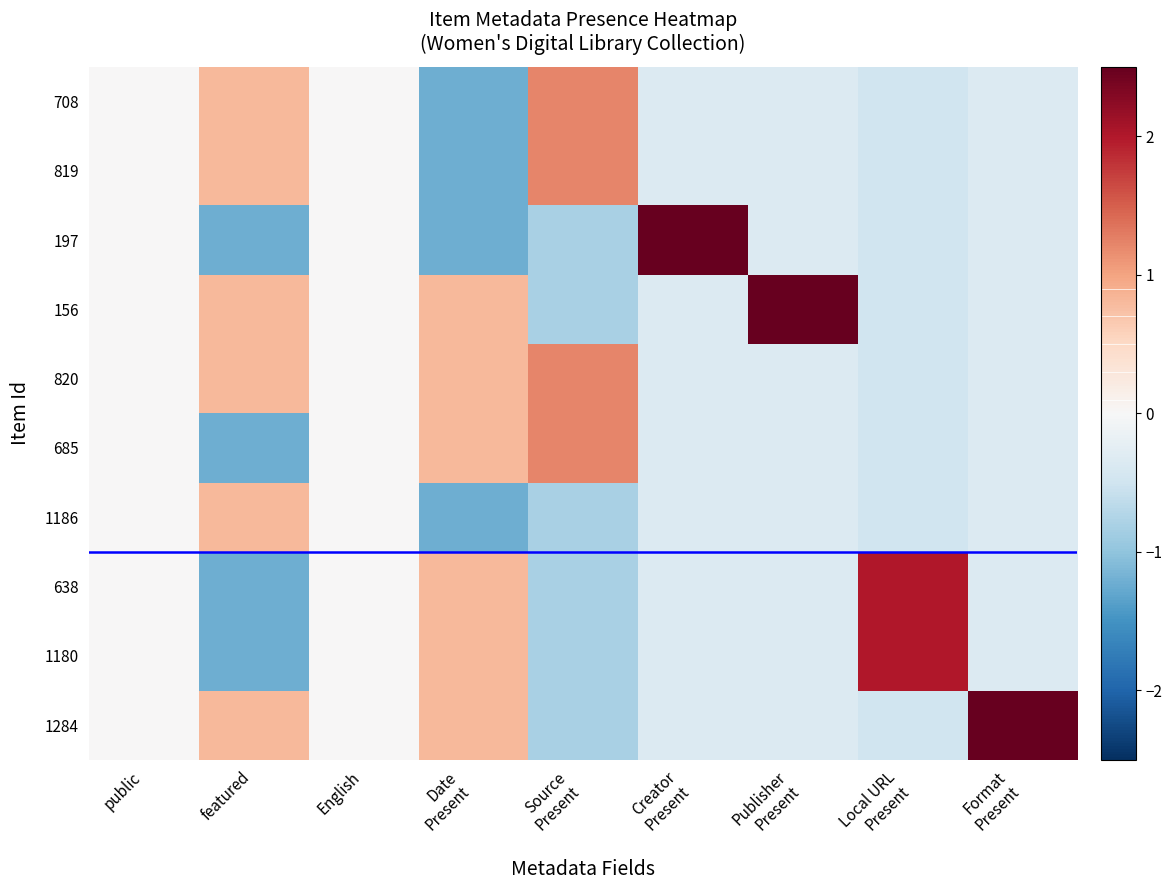

What is the spread (max minus min) of values at Local URL
Present?

2.5